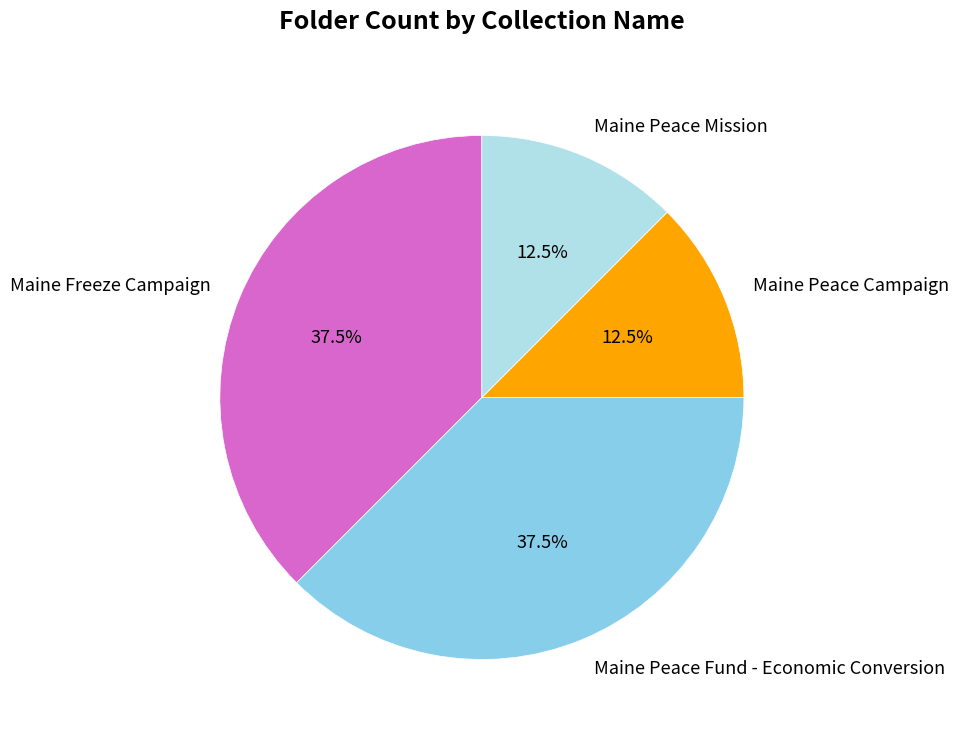

Do Maine Peace Mission and Maine Peace Campaign together represent more than half of the pie?

No